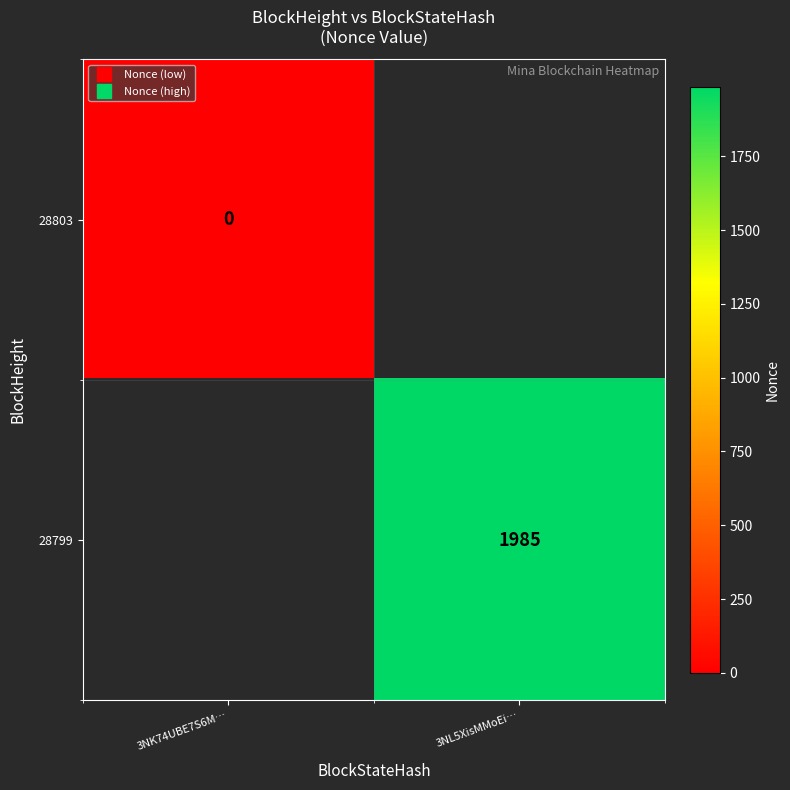

What is the greatest value displayed?

1985.0